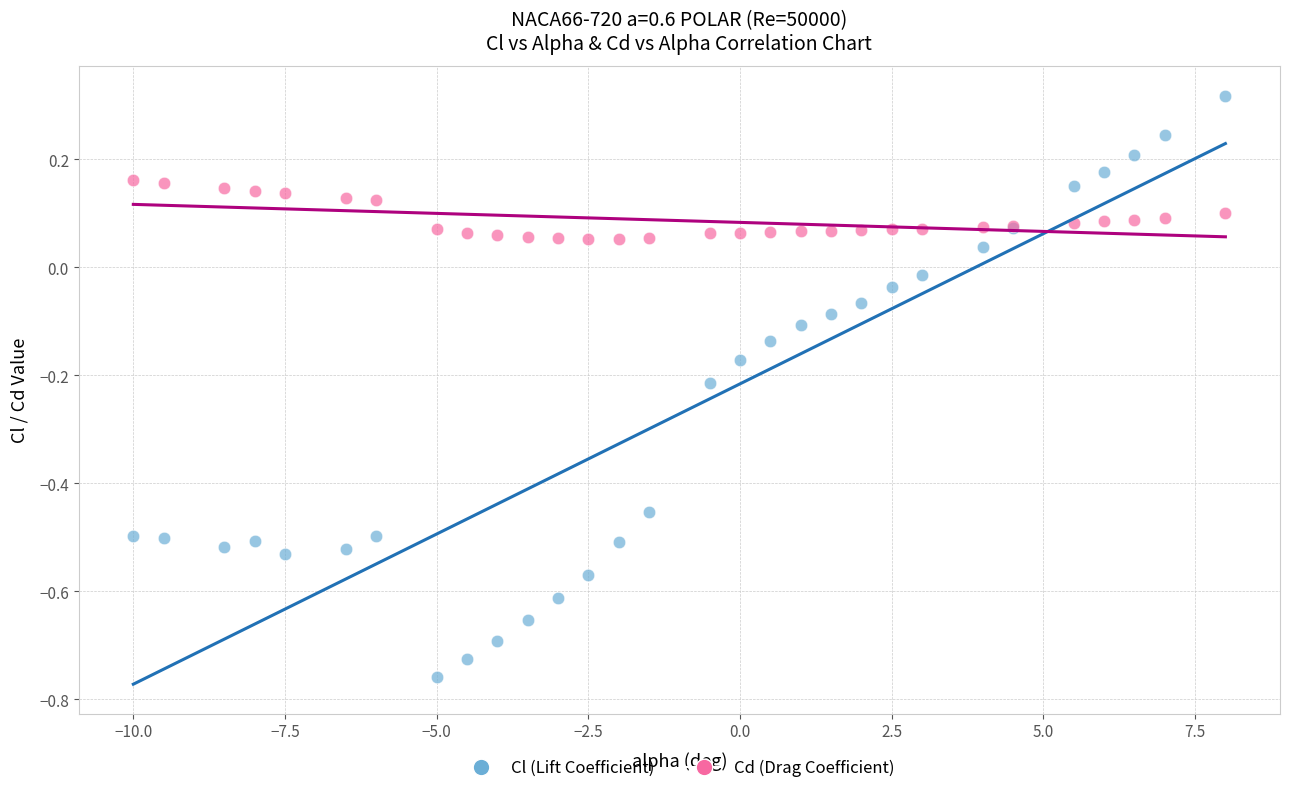

Which series reaches the minimum Y coordinate?

Cl (Lift Coefficient)